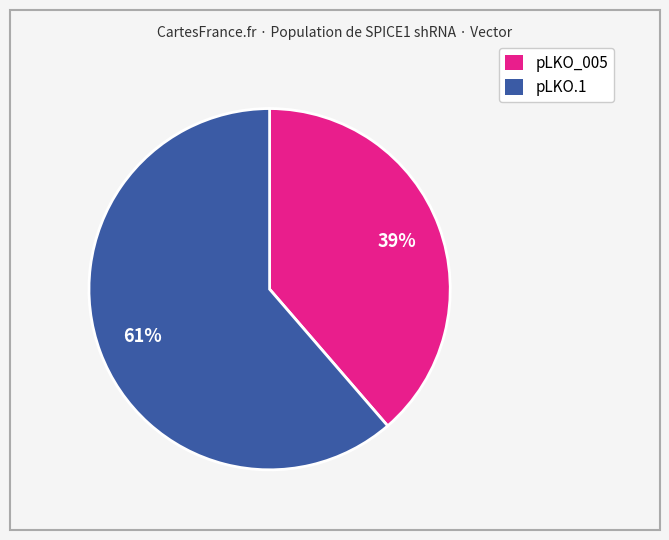

Is the sum of pLKO.1 and pLKO_005 greater than half?

Yes